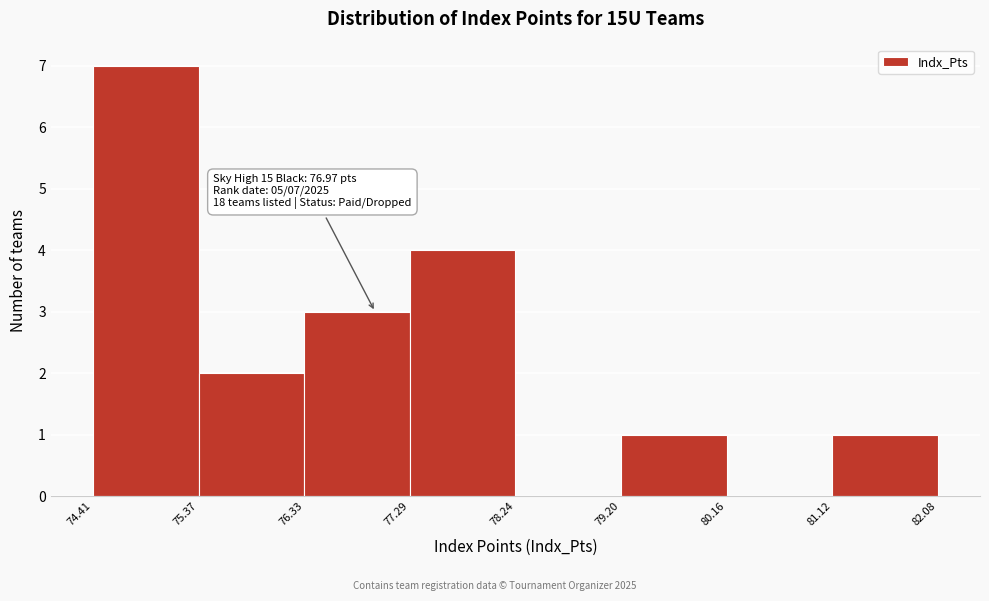

Which range on the x-axis has the tallest bar?

74.41 to 75.37